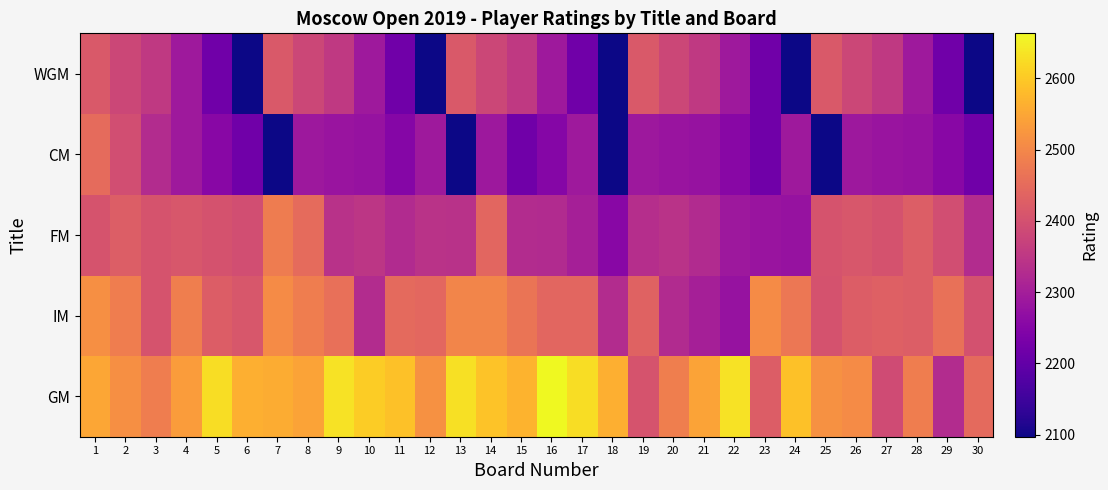

Rank the series at 12 from lowest to highest value.

WGM, CM, FM, IM, GM